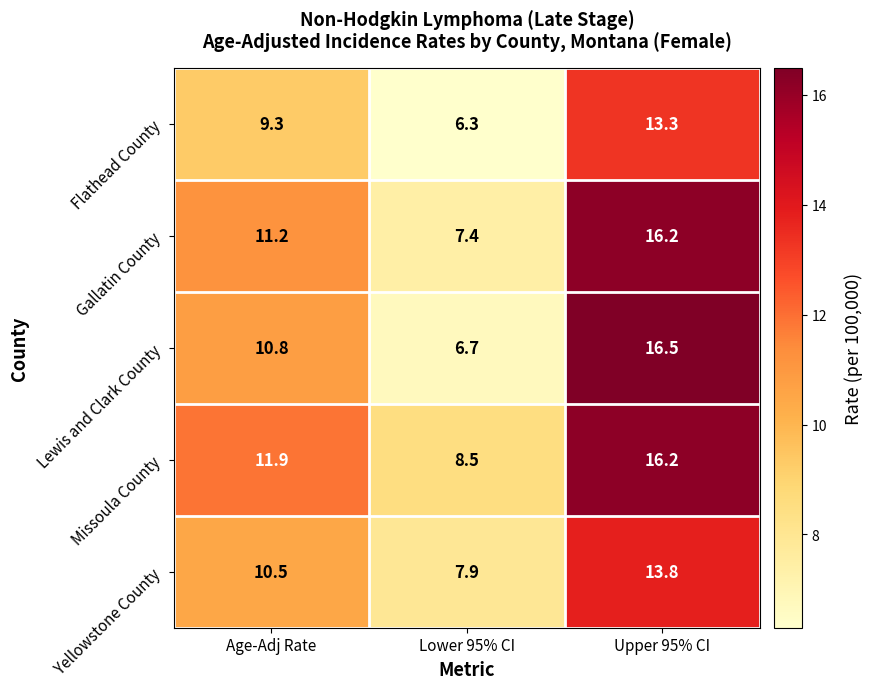

Which category has the lowest value across all series?

Lower 95% CI